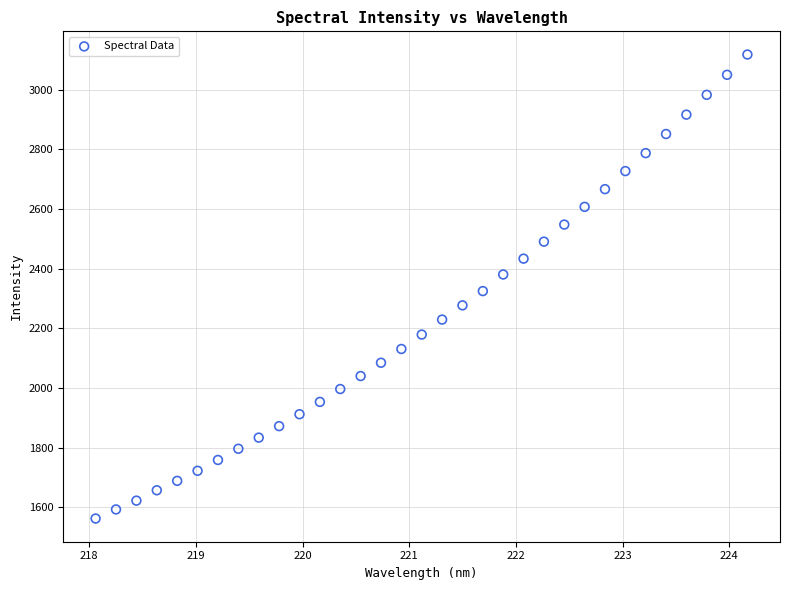

What is the range of Y values (max minus min)?

1555.9